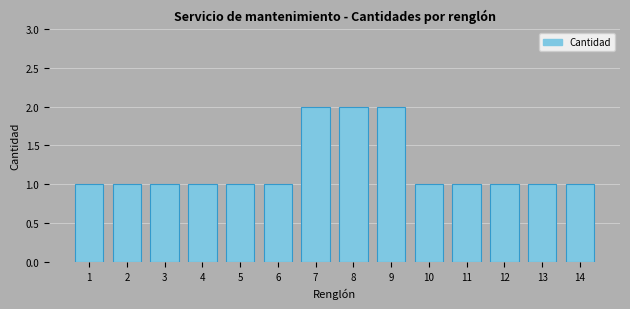

What is the ratio of the value at 13 to the value at 2?

1.0